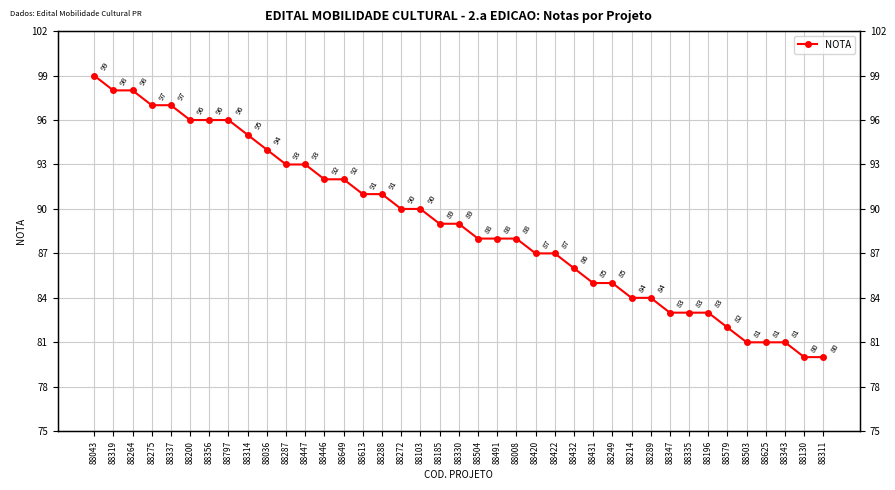

What value does the data have at 88043, to the nearest 10?

100